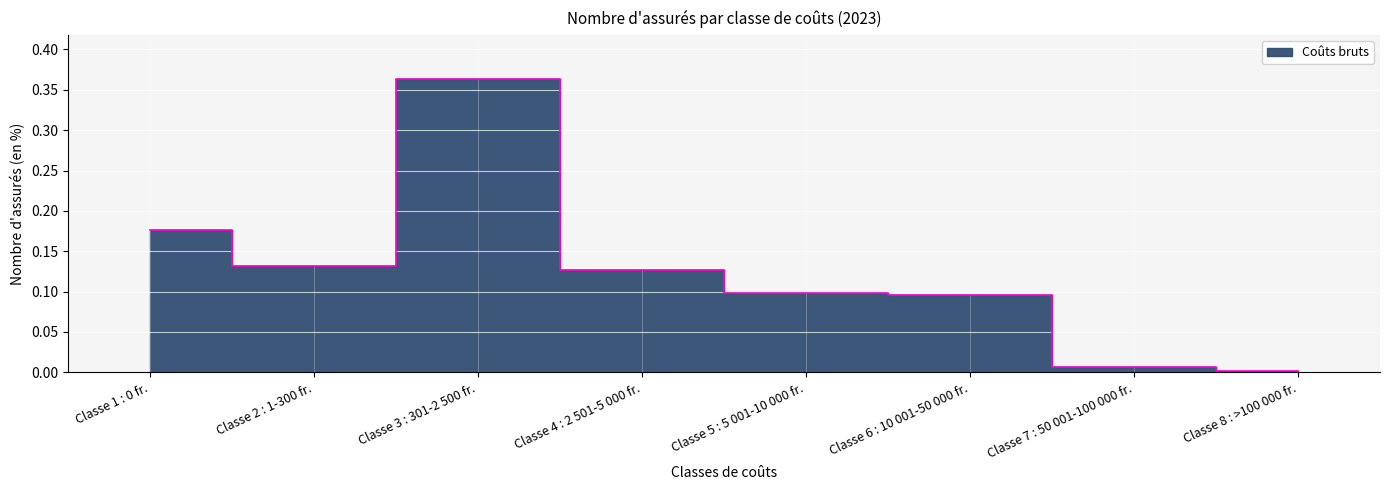

How many categories are shown in the chart?

8